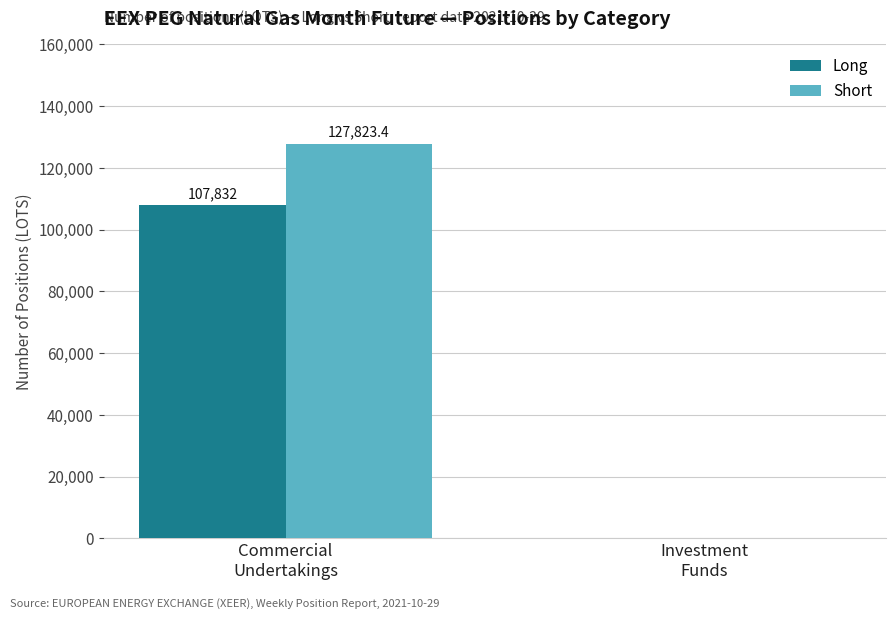

Is the value of Long at Investment
Funds greater than the value of Short at Commercial
Undertakings?

No